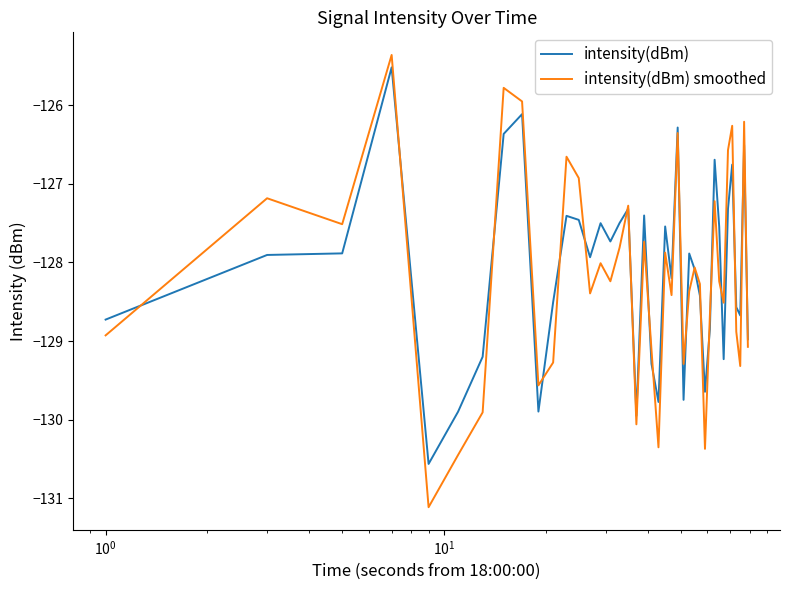

Which series has the largest range (max minus min)?

intensity(dBm) smoothed